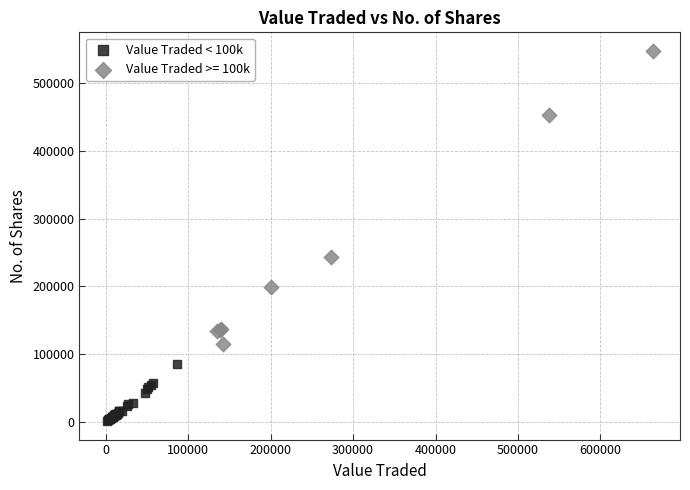

Which series reaches the maximum Y coordinate?

Value Traded >= 100k